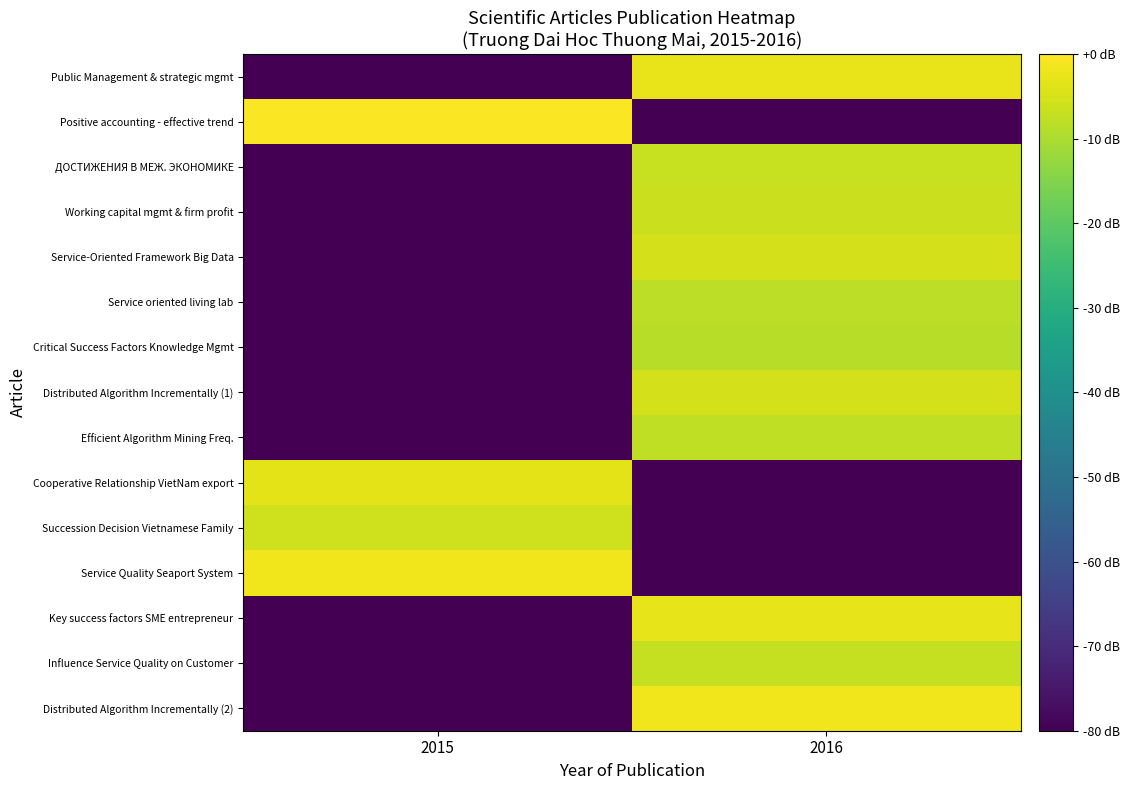

What is the smallest value displayed?

-80.0